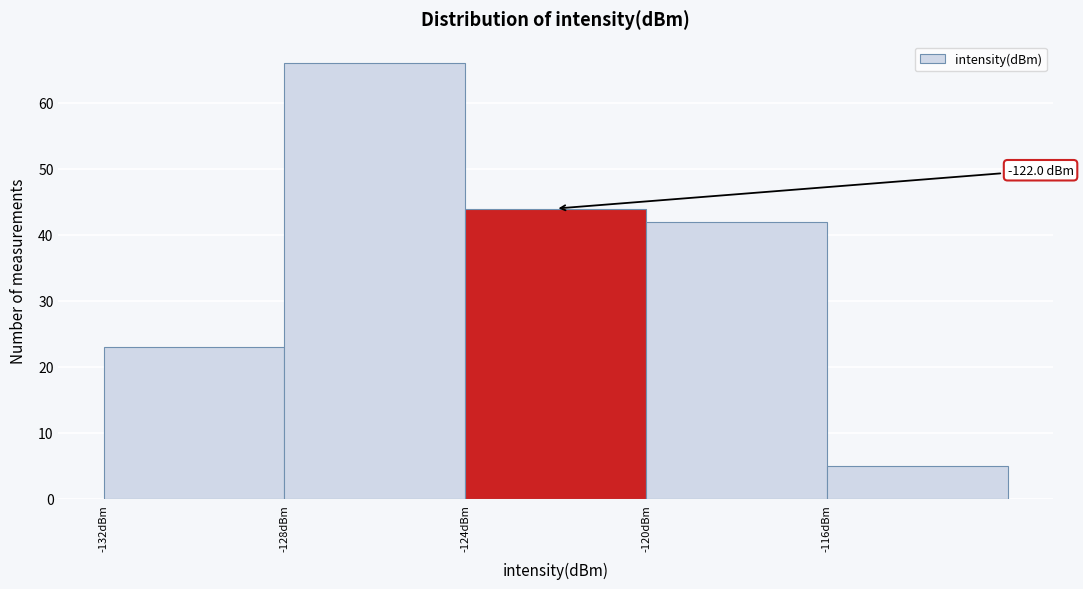

Which range on the x-axis has the tallest bar?

-128 to -124